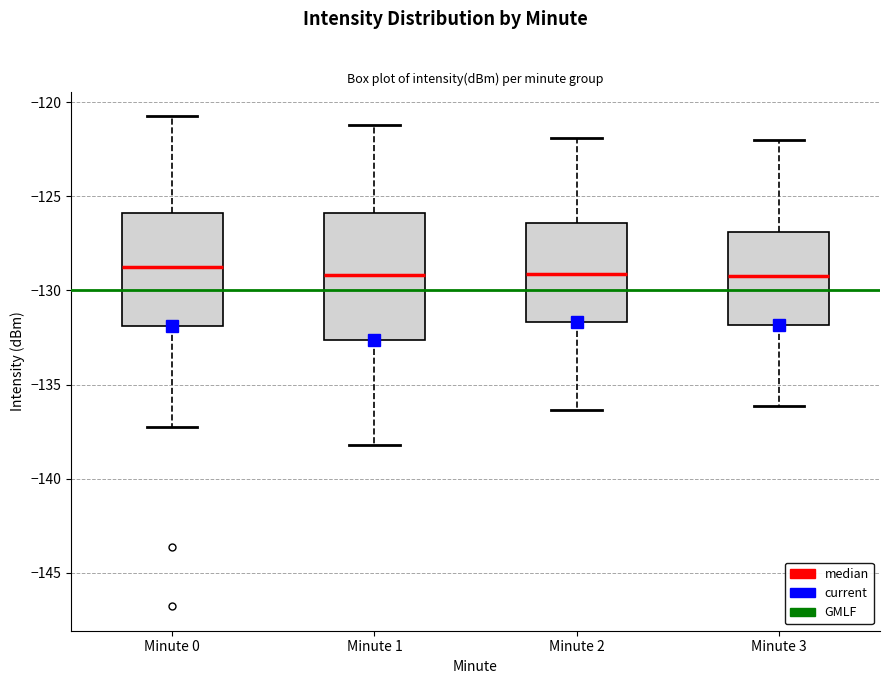

Reading left to right, read every box against the y-axis: the position of its median line, the range the box covers, and the ends of its whiskers. The values are not printed on the chart, so give them approximately, as read against the axis.

Minute 0: median -129.0, box -132.0 to -126.0, whiskers -137.5 to -120.5
Minute 1: median -129.0, box -132.5 to -126.0, whiskers -138.0 to -121.0
Minute 2: median -129.0, box -131.5 to -126.5, whiskers -136.5 to -122.0
Minute 3: median -129.0, box -132.0 to -127.0, whiskers -136.0 to -122.0